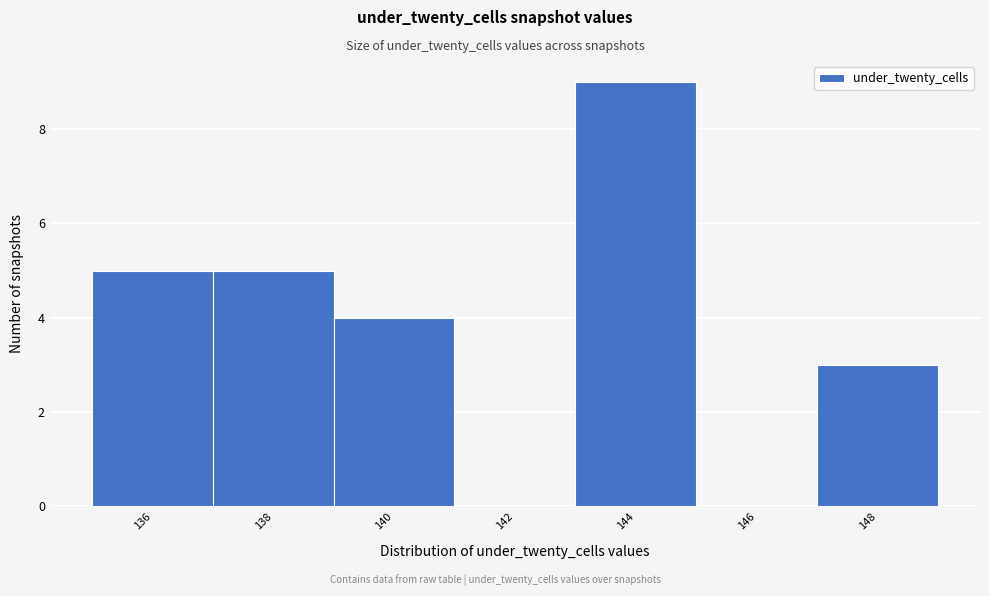

How tall is the bar that spans 135 to 137 on the x-axis? The values are not printed on the chart, so give them approximately, as read against the axis.

5